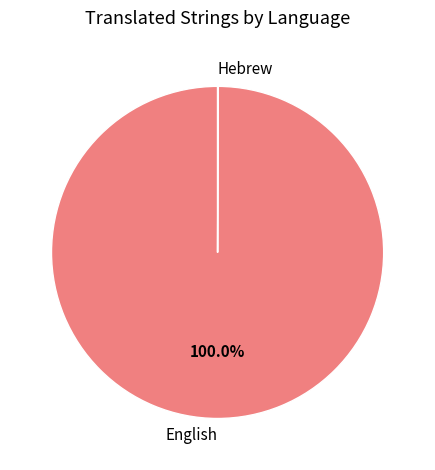

What is the majority slice?

English